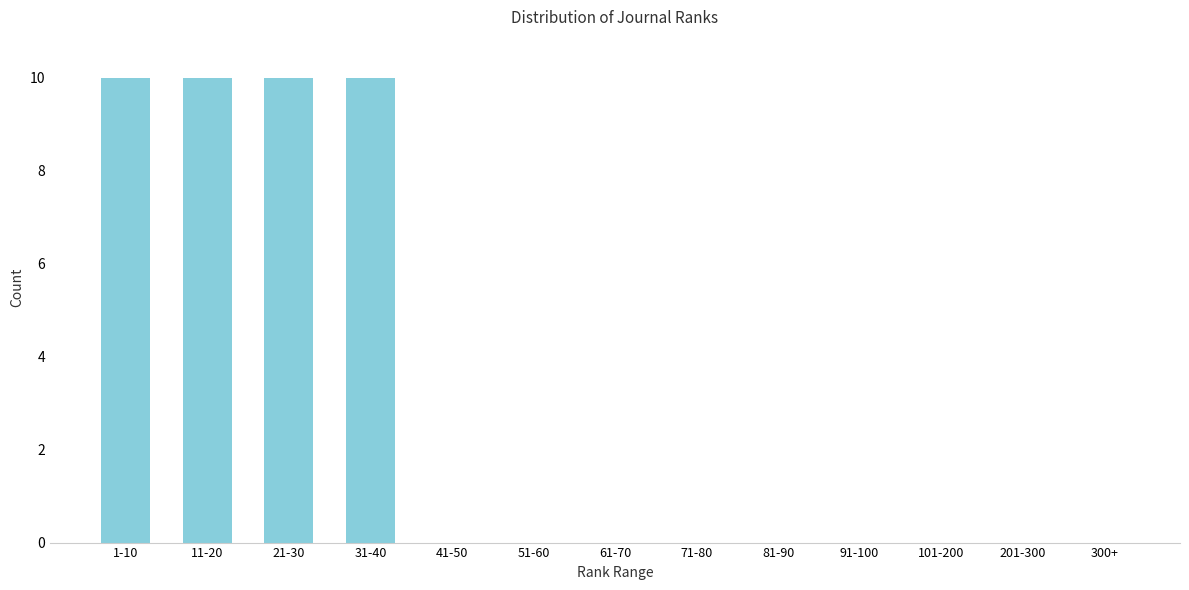

Reading right to left, list all the values displayed in this chart.

300+=0	201-300=0	101-200=0	91-100=0	81-90=0	71-80=0	61-70=0	51-60=0	41-50=0	31-40=10	21-30=10	11-20=10	1-10=10